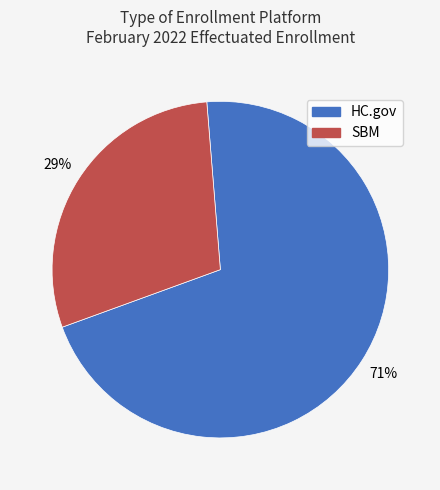

To the nearest percent, what is the average slice percentage?

50%